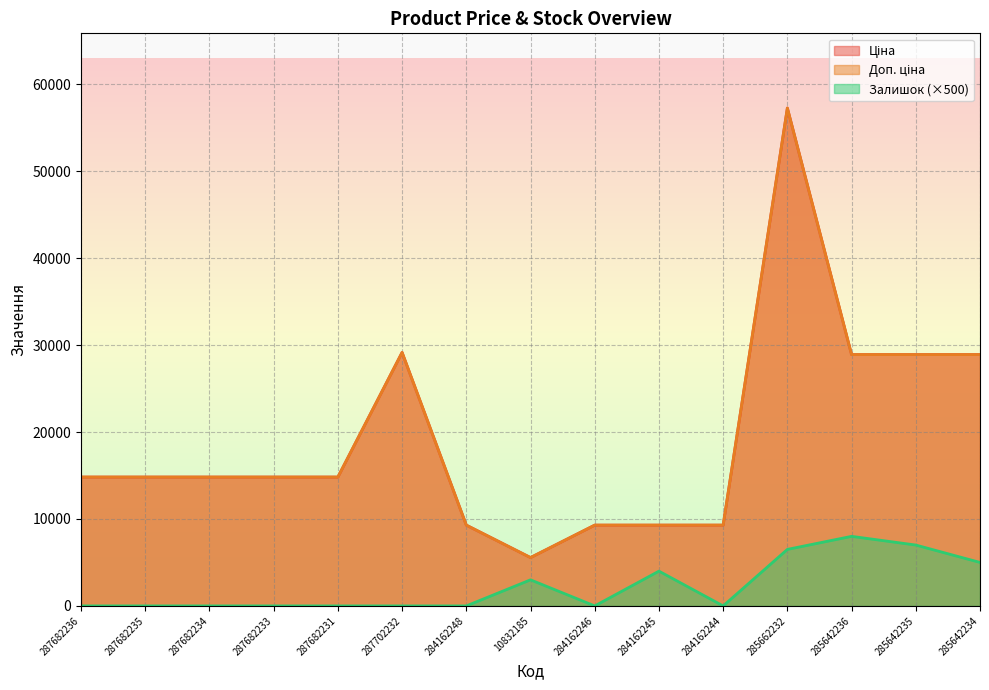

Which label corresponds to the largest value in the chart?

285662232